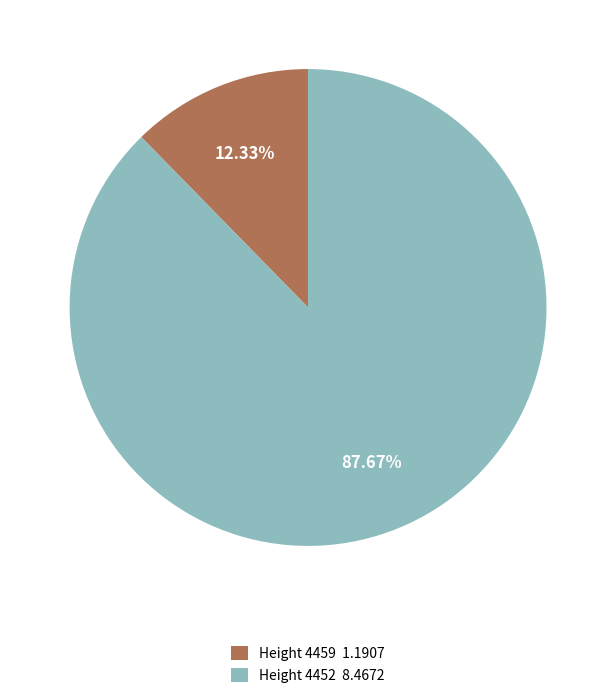

Is the sum of Height 4459 1.1907 and Height 4452 8.4672 greater than half?

Yes